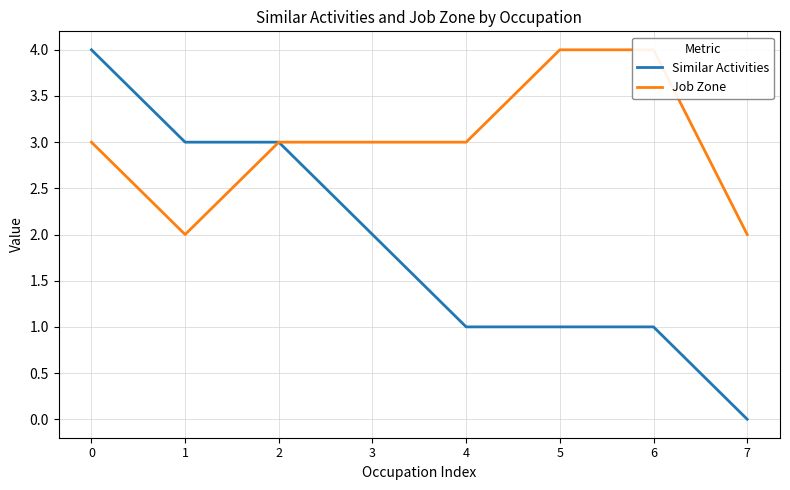

True or false: Job Zone has more than 0 interior local peaks.

False